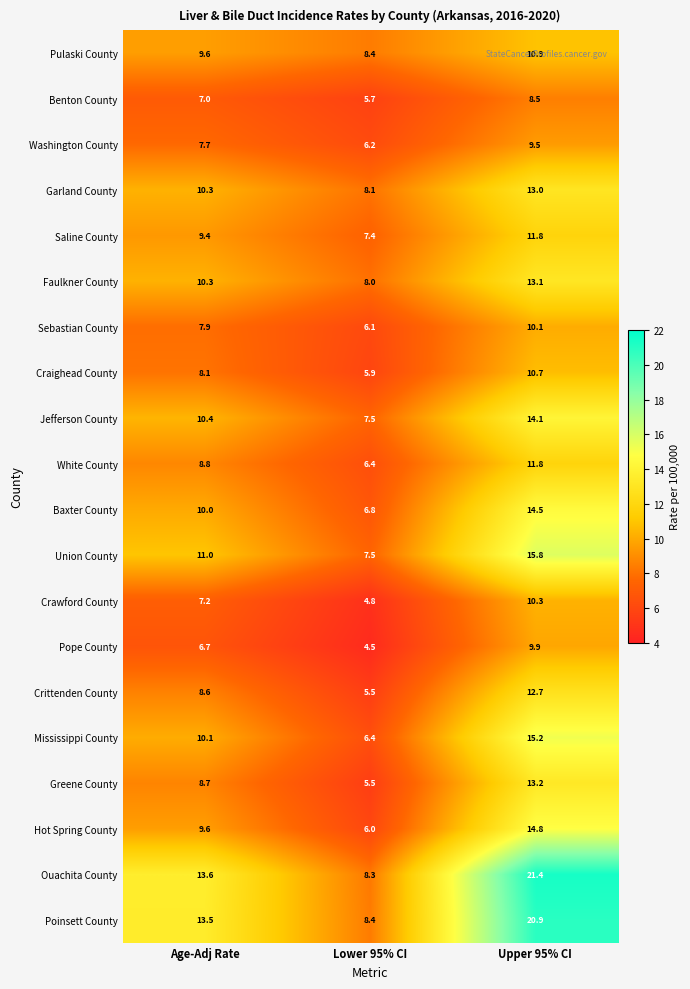

At which category is the sum across all series the highest?

Upper 95% CI